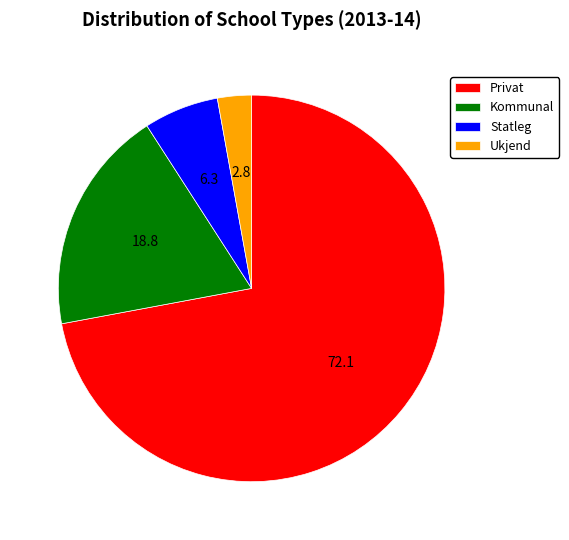

Which slice is the largest?

Privat